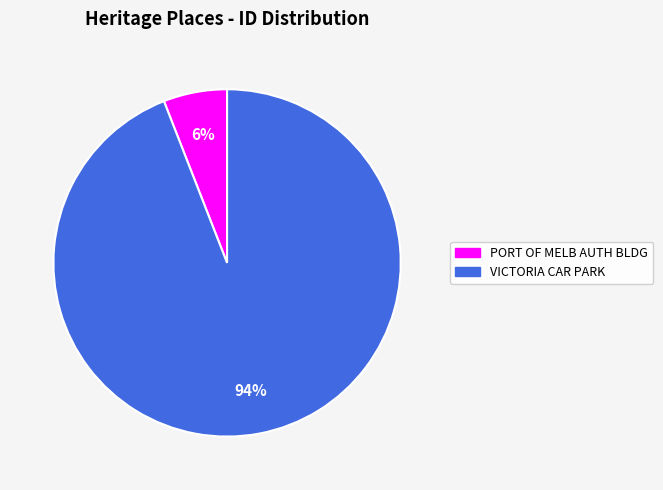

To the nearest percent, what is the average slice percentage?

50%